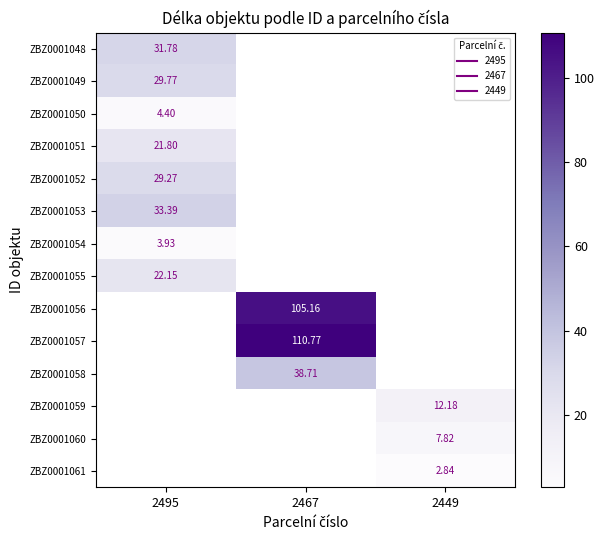

Where does the ZBZ0001058 series first go above 38?

2467